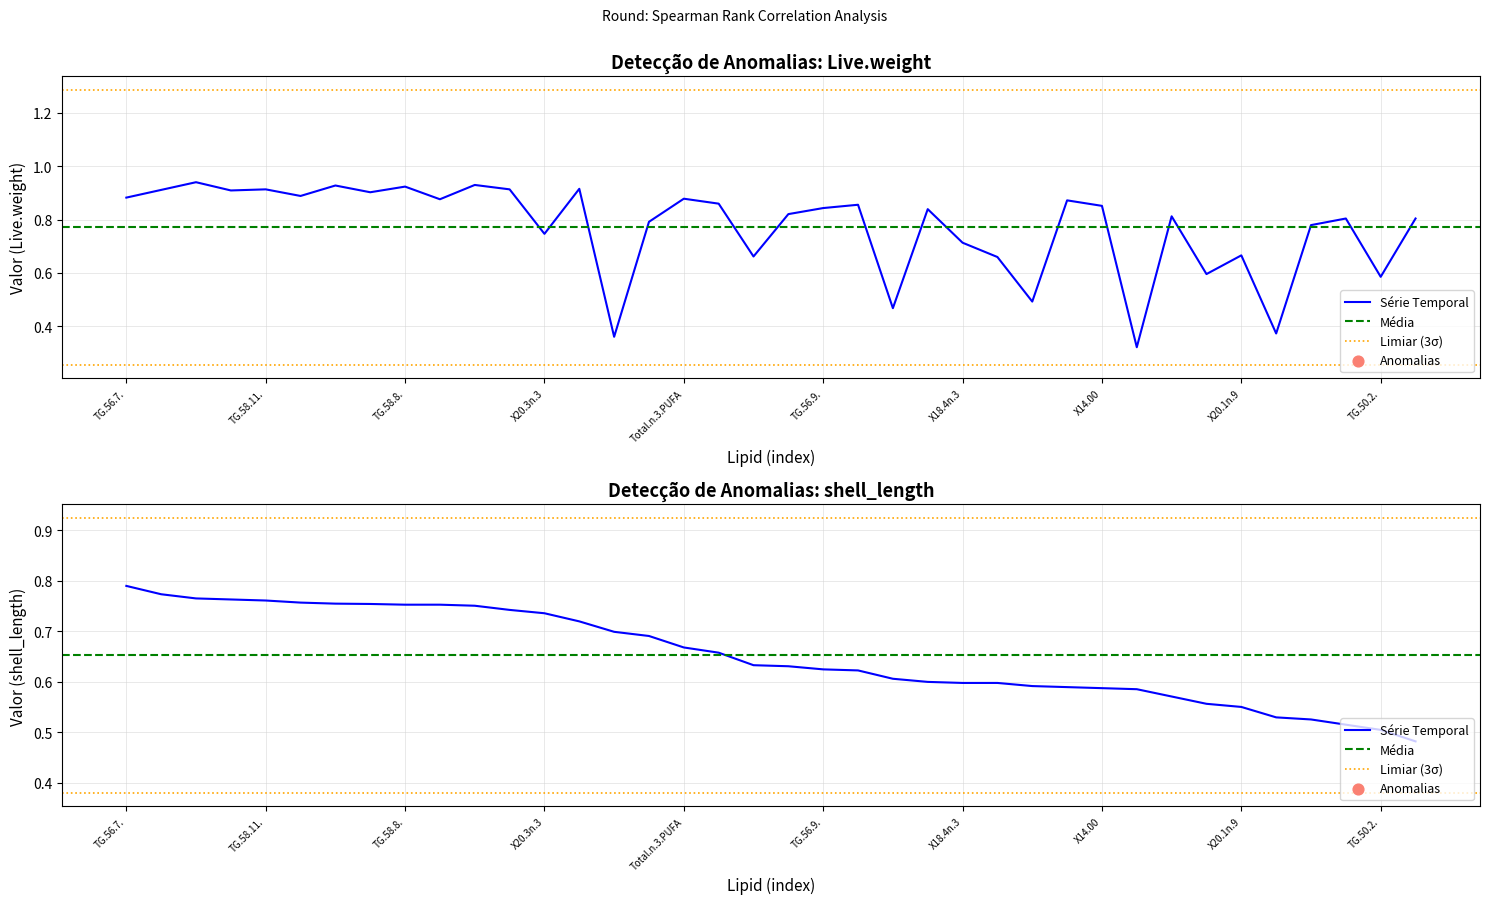

What is the total value across all series at X18.3n.3?

1.3